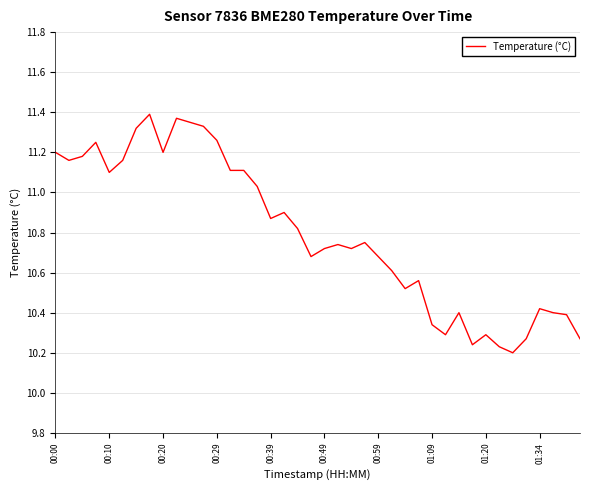

What is the difference between the maximum and minimum values?

1.2